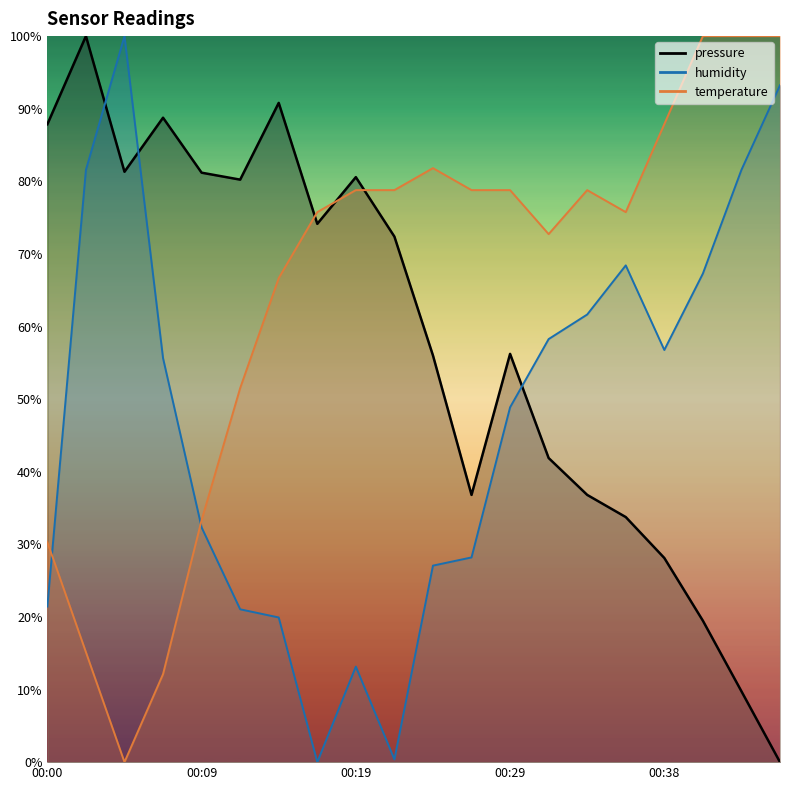

What is the sum of all pressure values?

1156.1